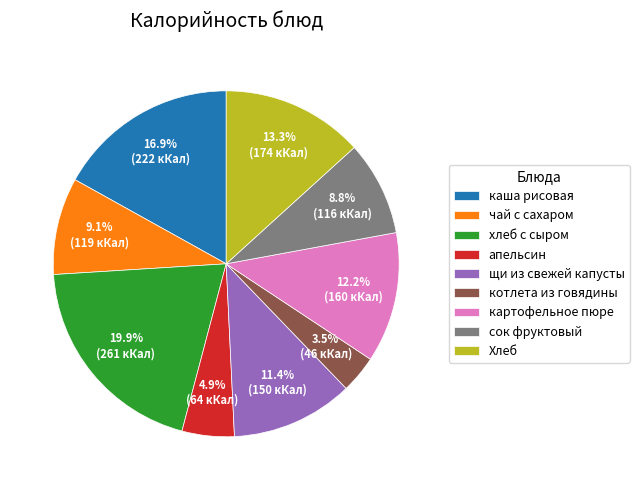

Count the number of slices in the pie.

9